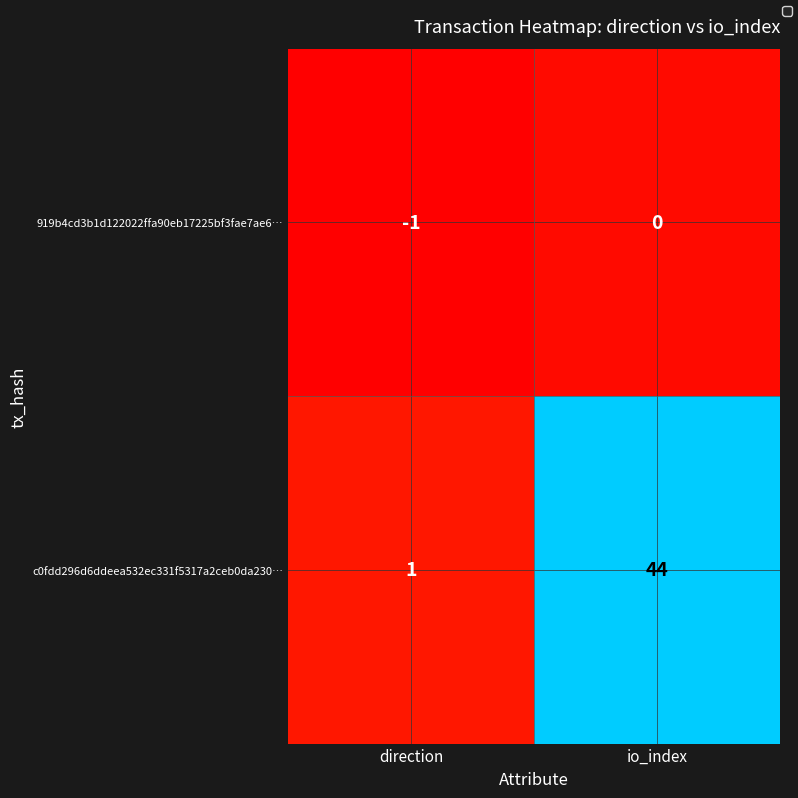

Which series has the largest total across all categories?

c0fdd296d6ddeea532ec331f5317a2ceb0da230…